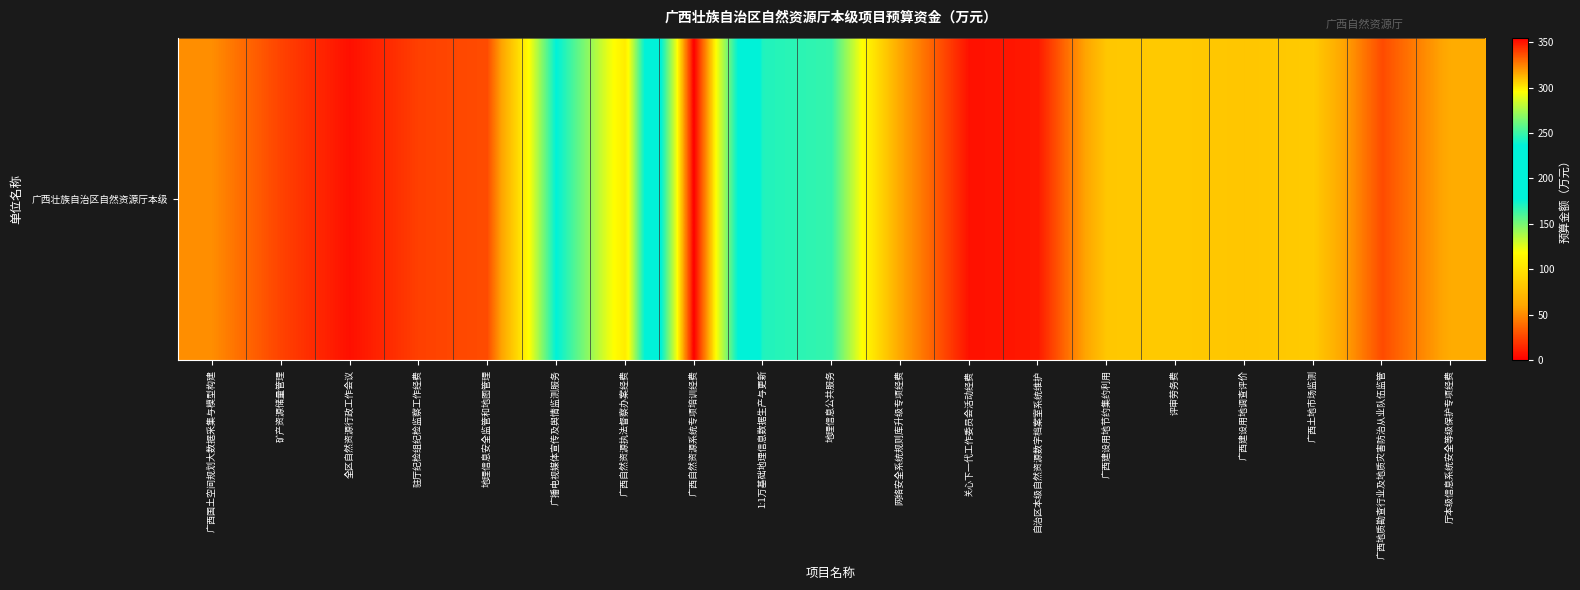

What is the difference between the values at 广西自然资源系统专项培训经费 and 关心下一代工作委员会活动经费?

348.8